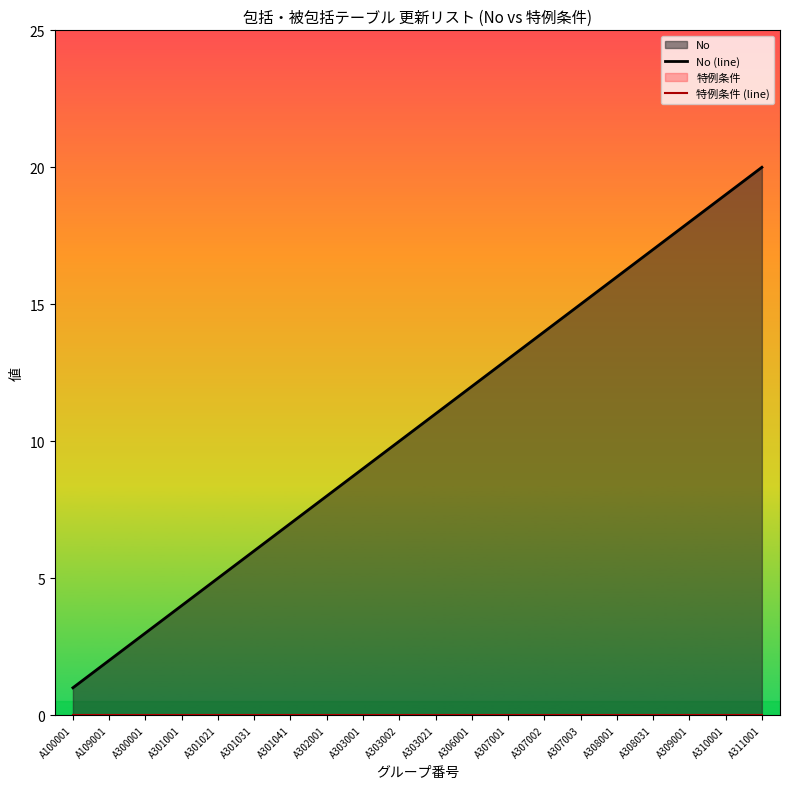

True or false: 特例条件 (line) and No (line) intersect in this chart.

False